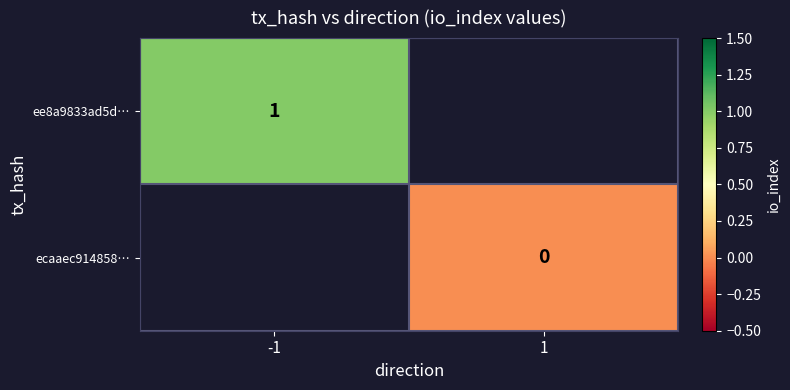

The value of ee8a9833ad5d… at -1 is 0. True or false?

False